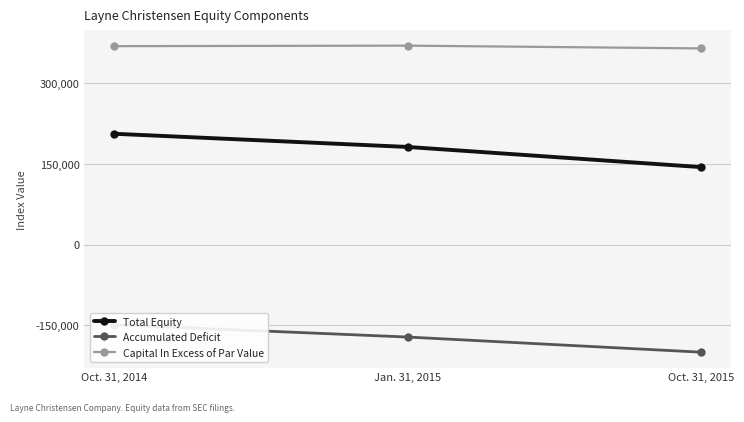

What is the difference between the second highest and minimum values in the Accumulated Deficit series?

28154